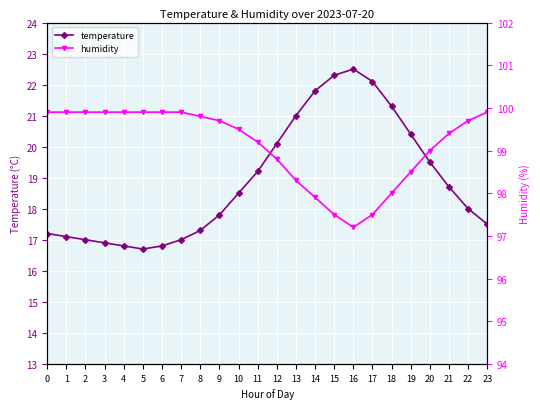

The temperature series shows 30.3 at 20. True or false?

False